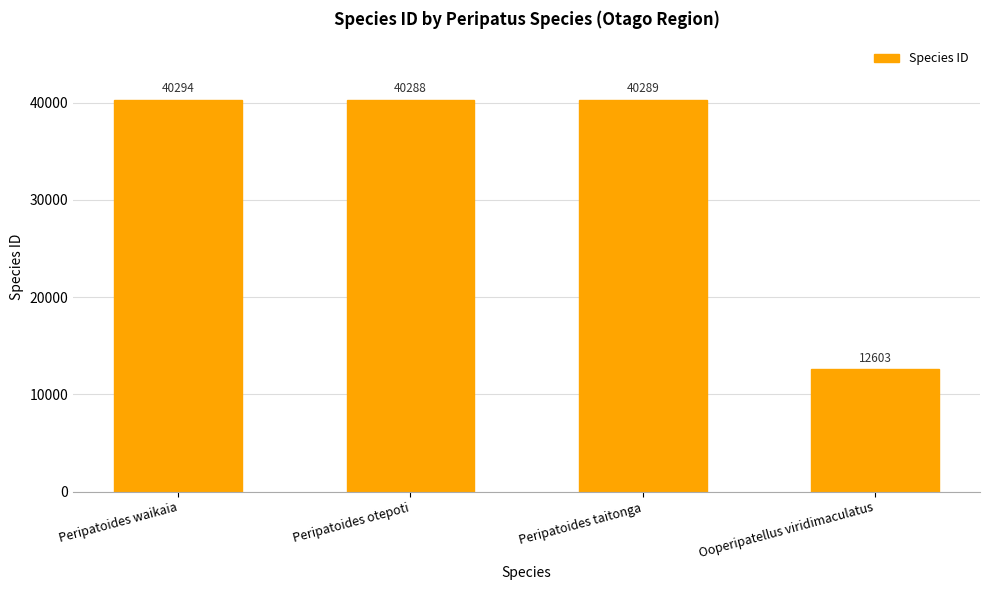

What is the label of the 1st bar from the right?

Ooperipatellus viridimaculatus